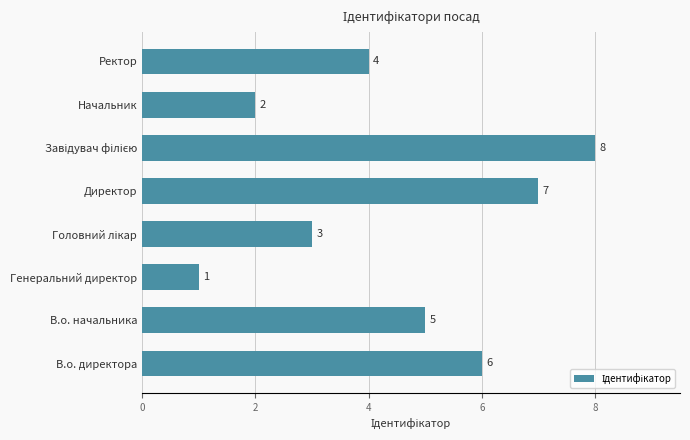

Count the number of data series in this chart.

1